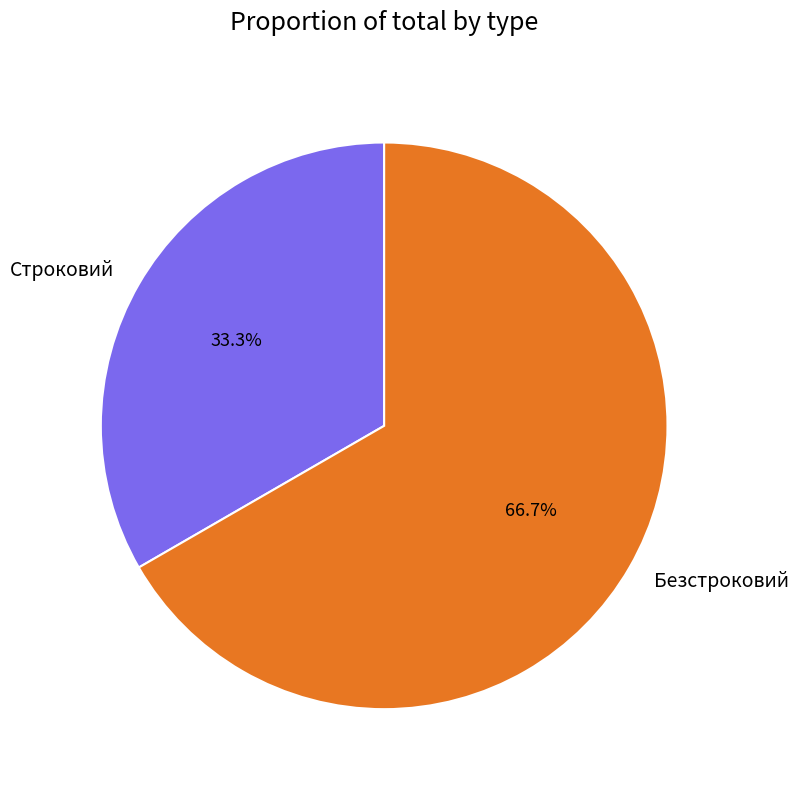

The Безстроковий slice represents 67% of the pie. True or false?

True